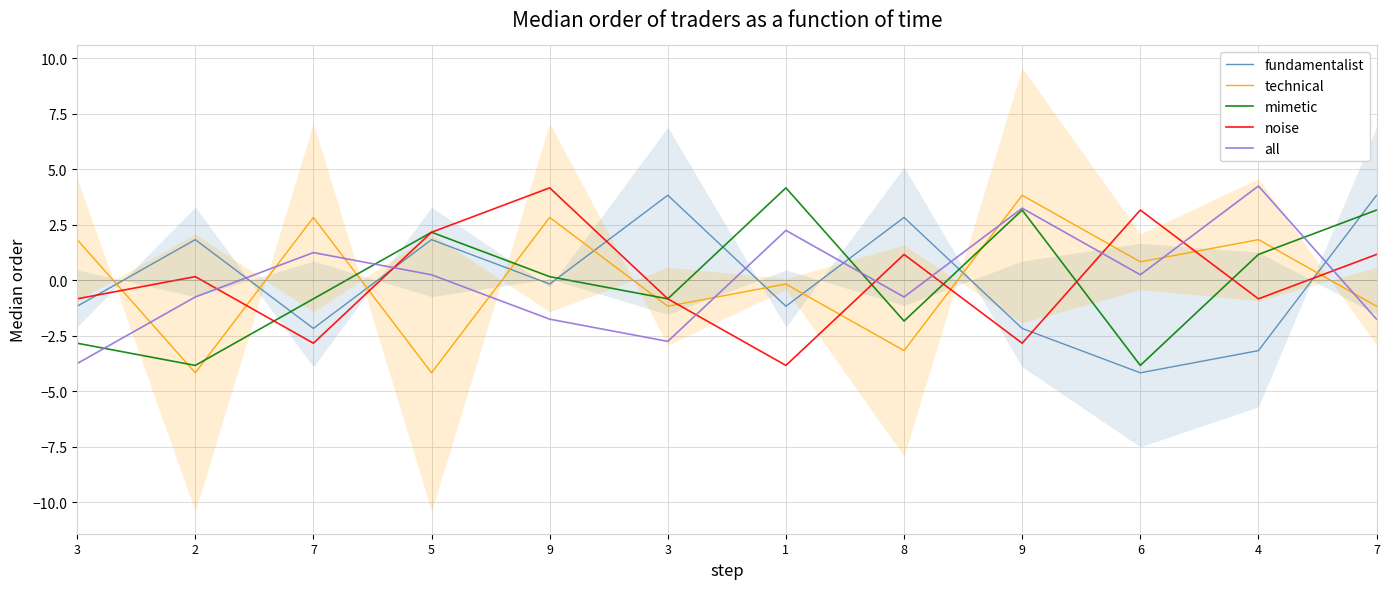

What is the label of the 4th point from the right?

9